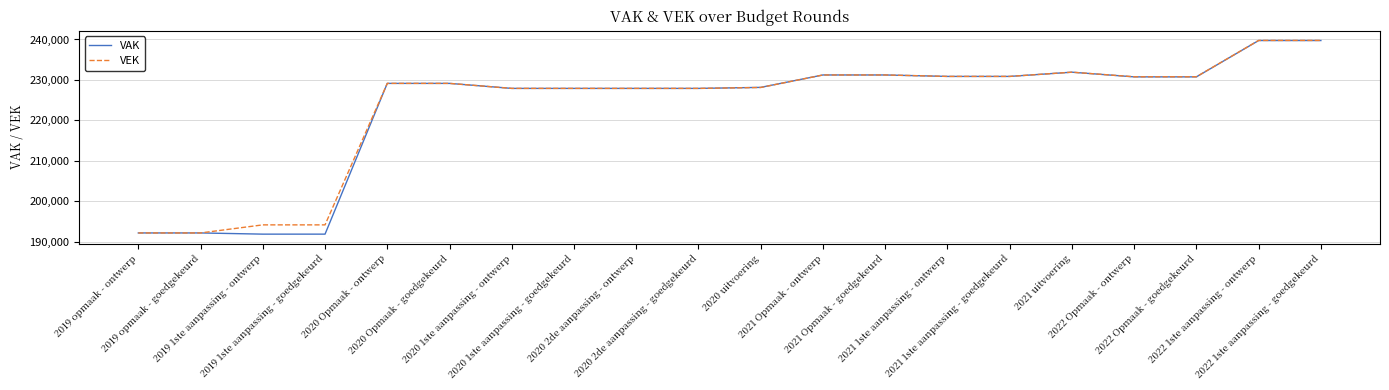

Read the VAK value at 2020 1ste aanpassing - ontwerp, to the nearest 50.

227900